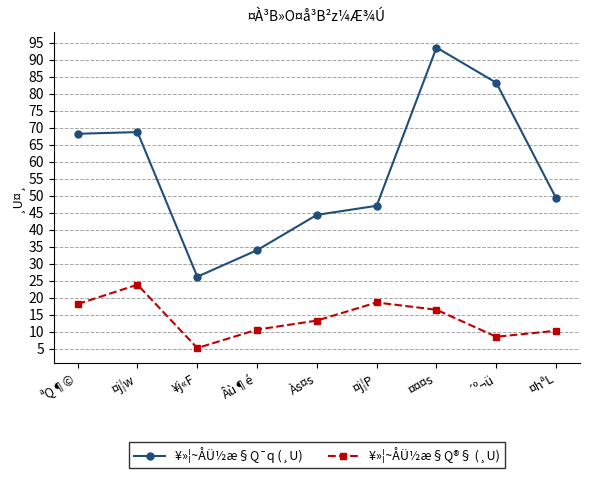

Rank the series by their maximum value, from highest to lowest.

¥»¦~ÅÜ½æ§Q¯q (¸U), ¥»¦~ÅÜ½æ§Q®§ (¸U)